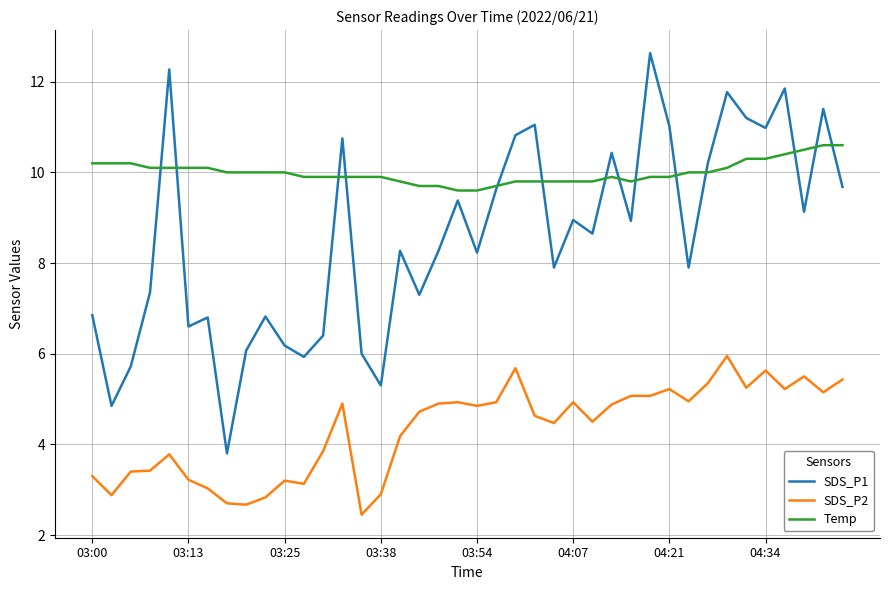

Rank the series by their average value, from lowest to highest.

SDS_P2, SDS_P1, Temp